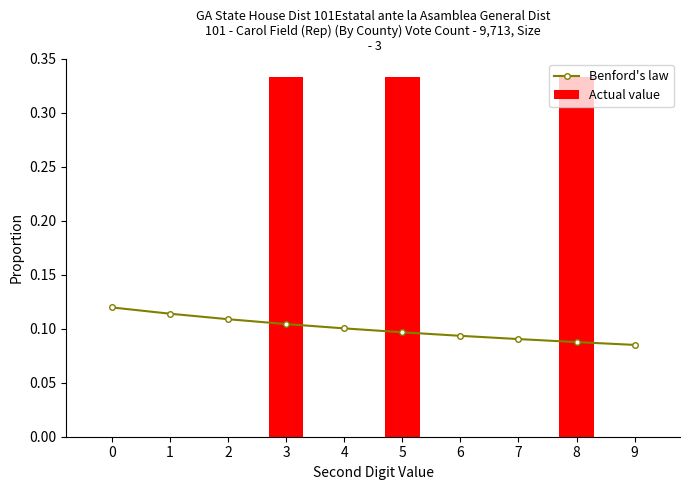

How many categories are shown in the chart?

10